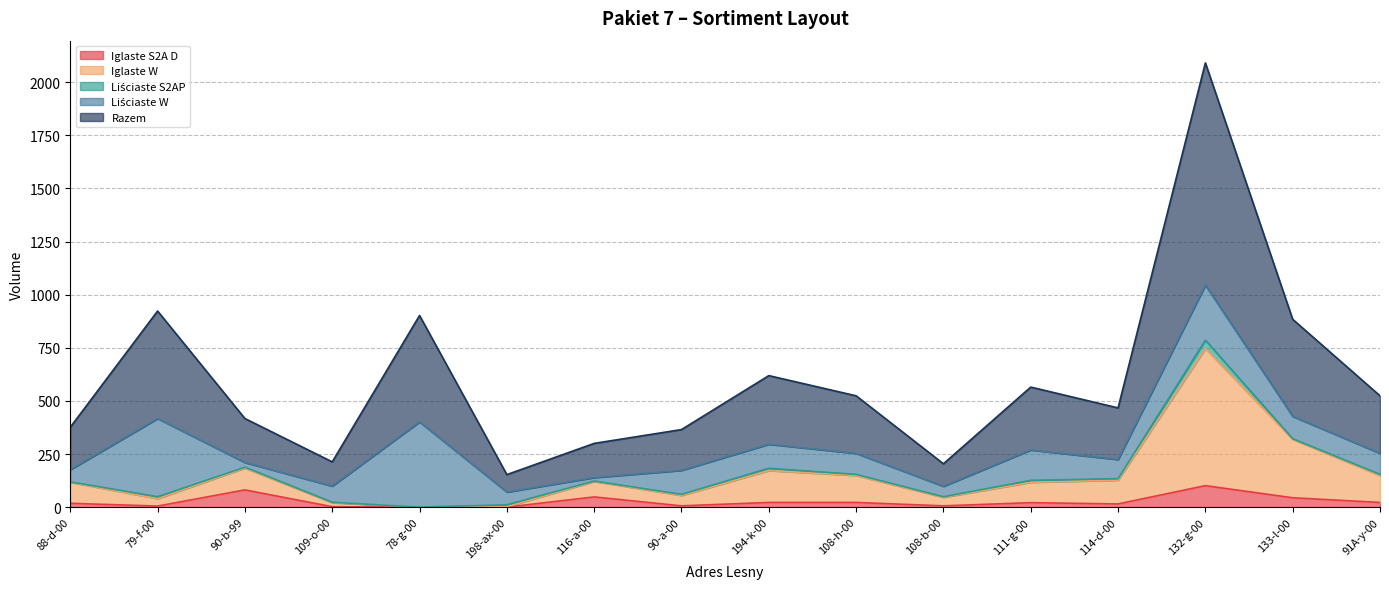

At which category is the sum across all series the highest?

132-g-00